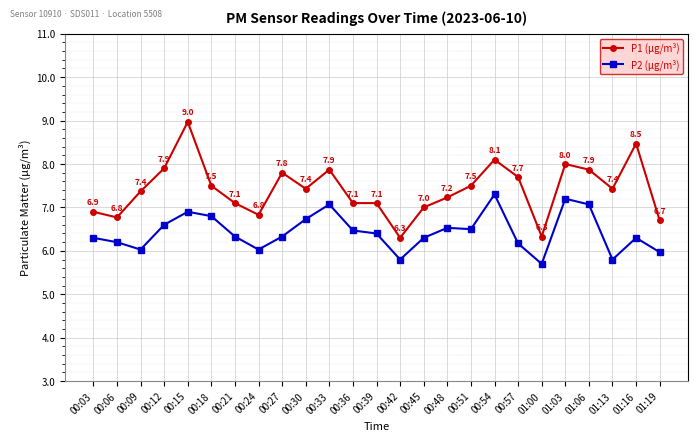

Which series has the widest spread of values?

P1 (μg/m³)